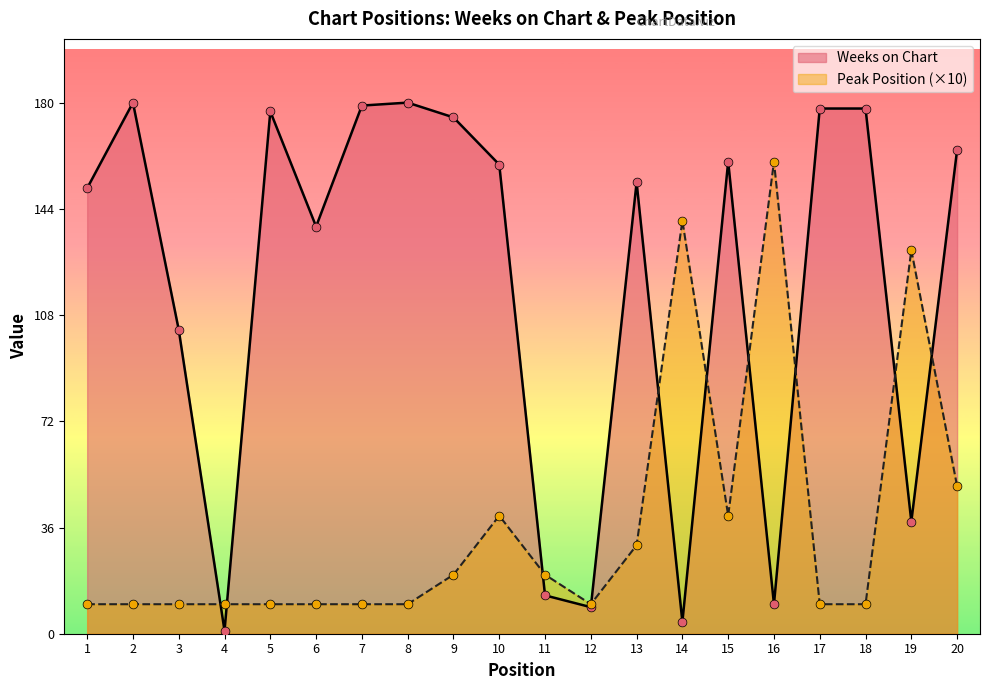

At how many categories does at least one series exceed 73?

17